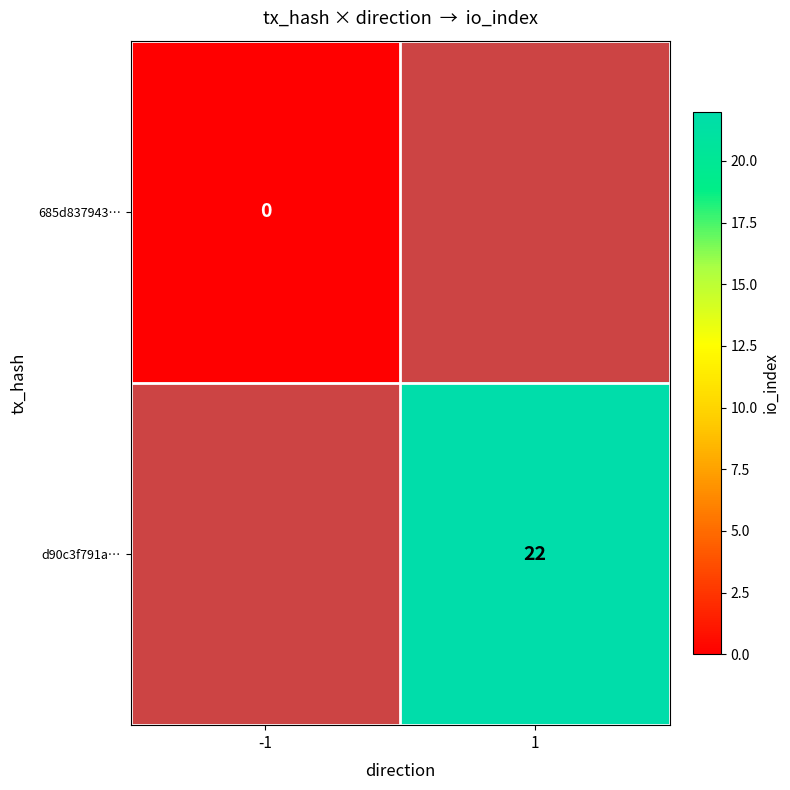

Is it true that d90c3f791a… equals 6 at 1?

False